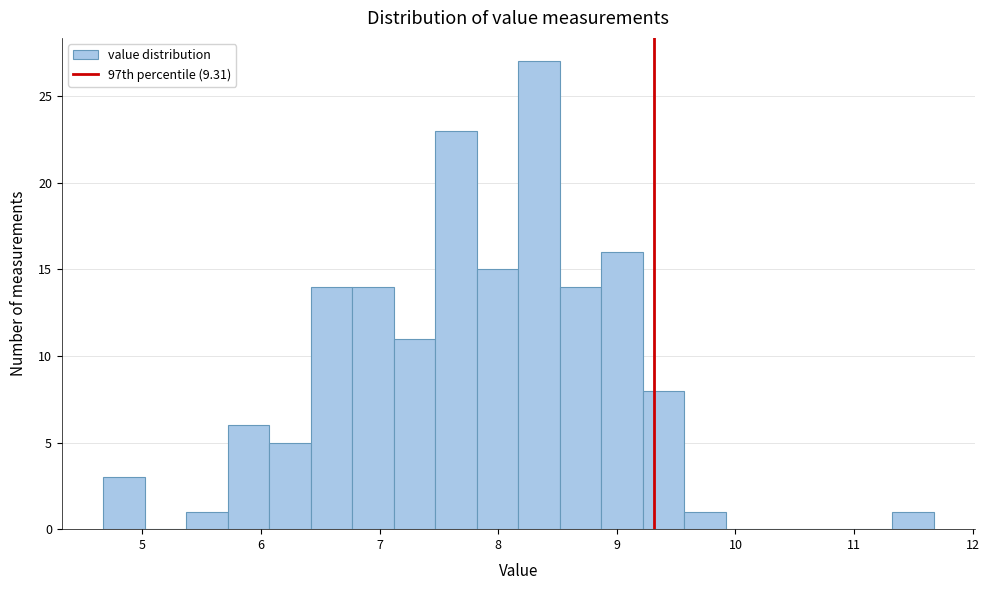

Read against the x-axis, roughly where is the centre of the tallest bar?

8.3